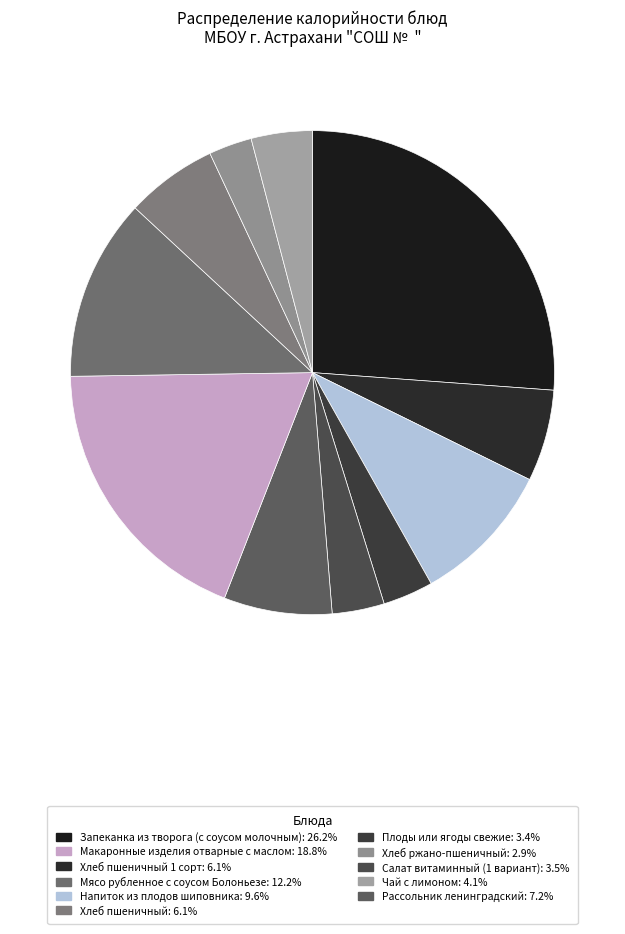

How many segments does this pie chart have?

11